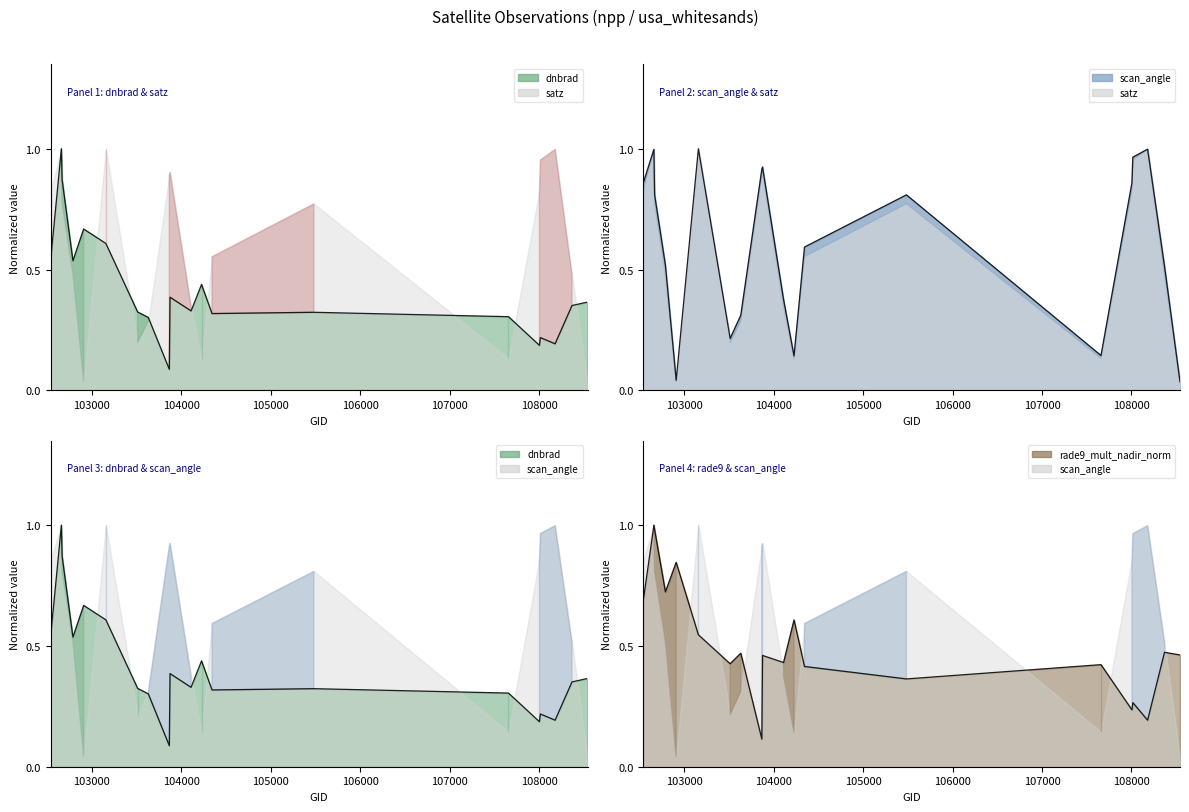

Which series has the largest total across all categories?

satz